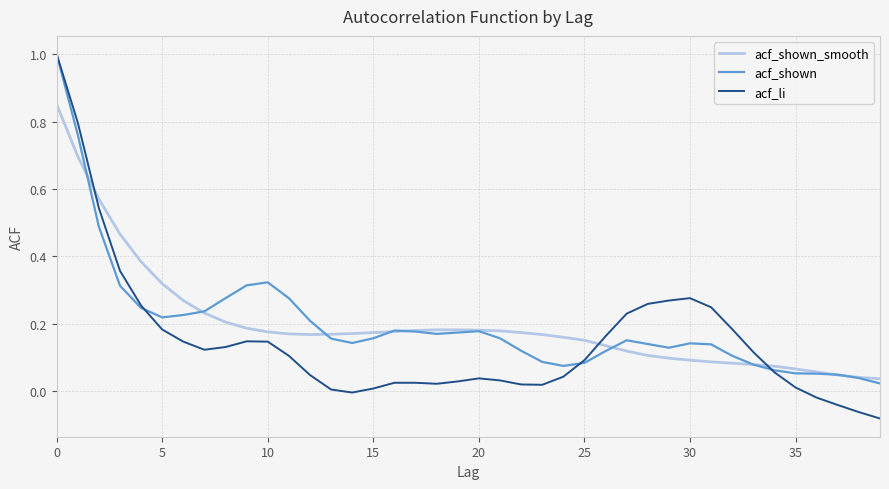

Which series has the largest range (max minus min)?

acf_li